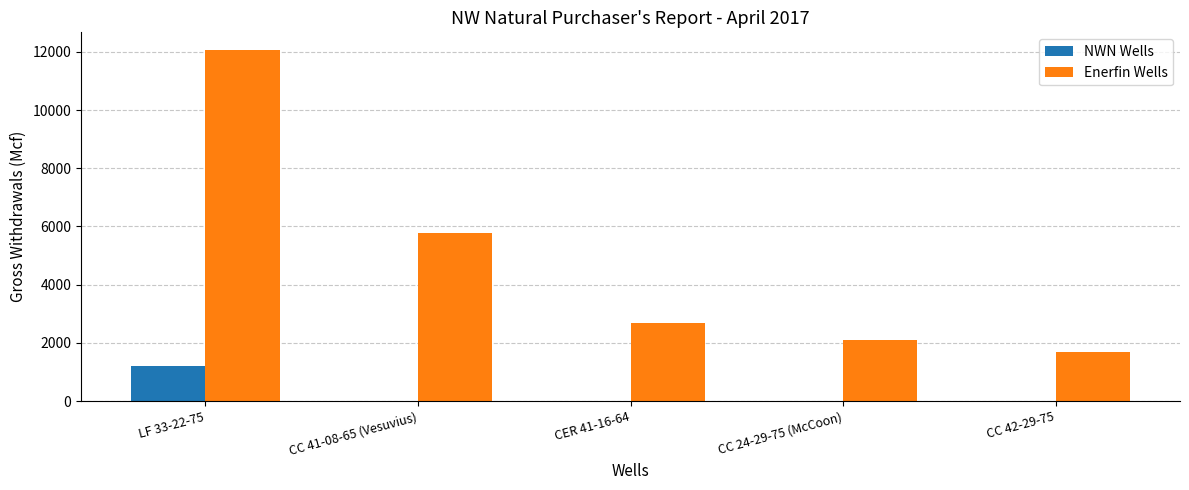

The value of Enerfin Wells at CC 42-29-75 is 1672.5. True or false?

True